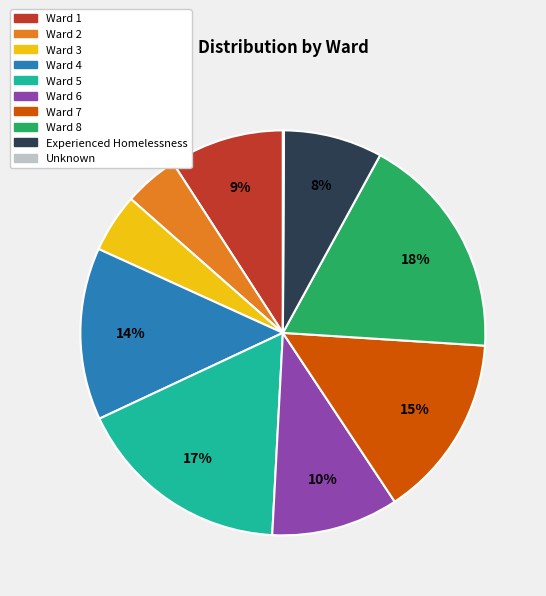

What is the largest slice in the pie chart?

Ward 8